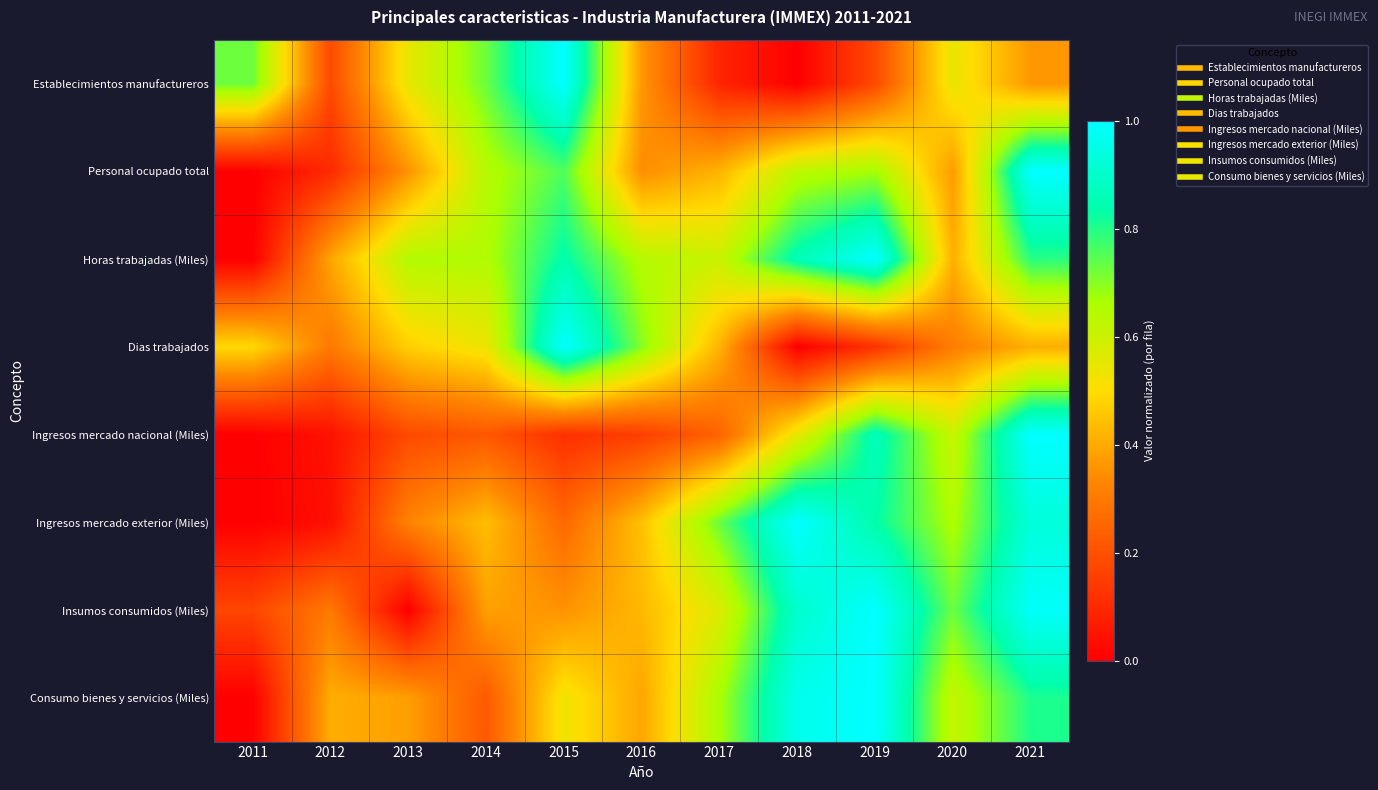

At which category does the chart reach its peak across all series?

2015